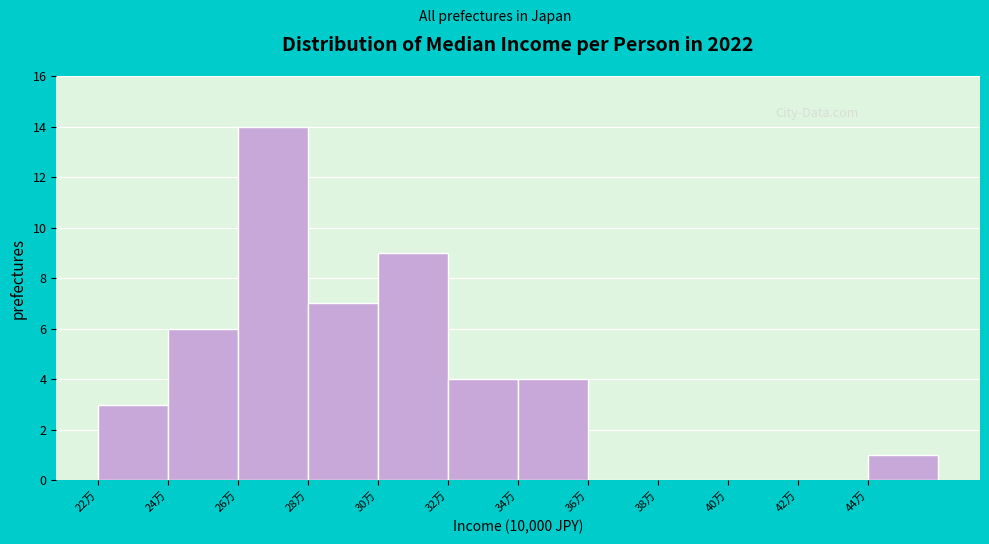

Over which range of the x-axis is the bar tallest?

26 to 28